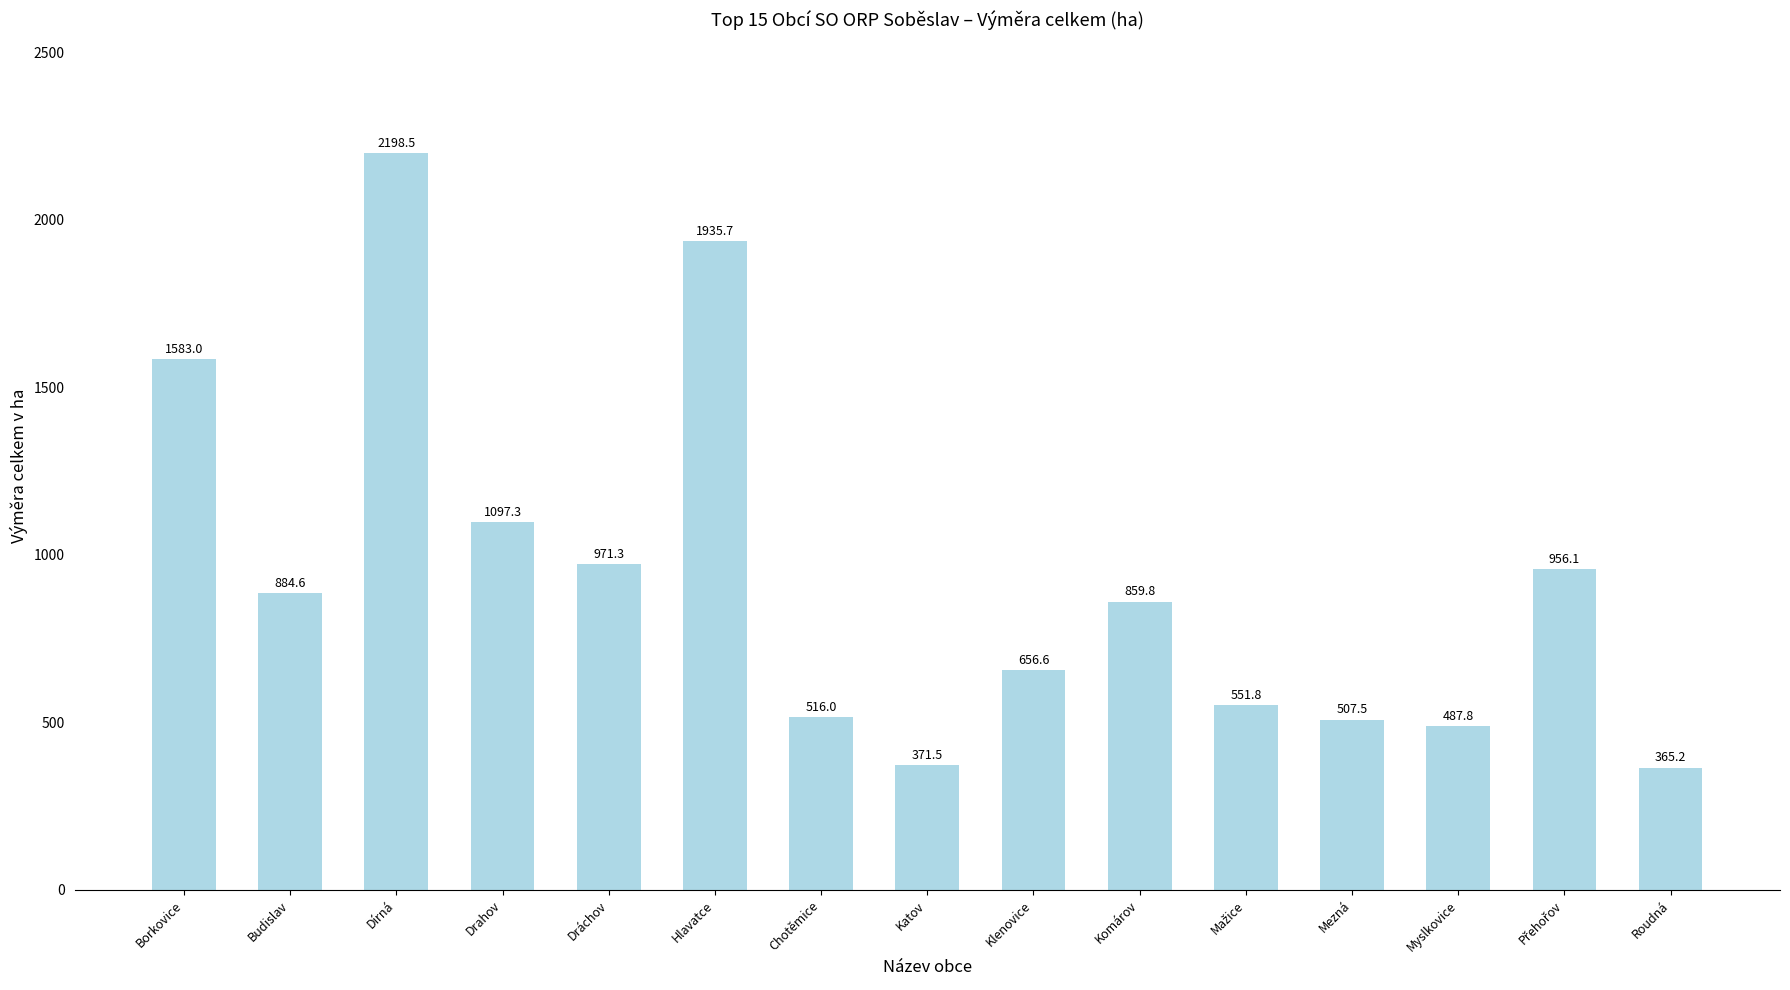

At which label is the value closest to 1281?

Drahov